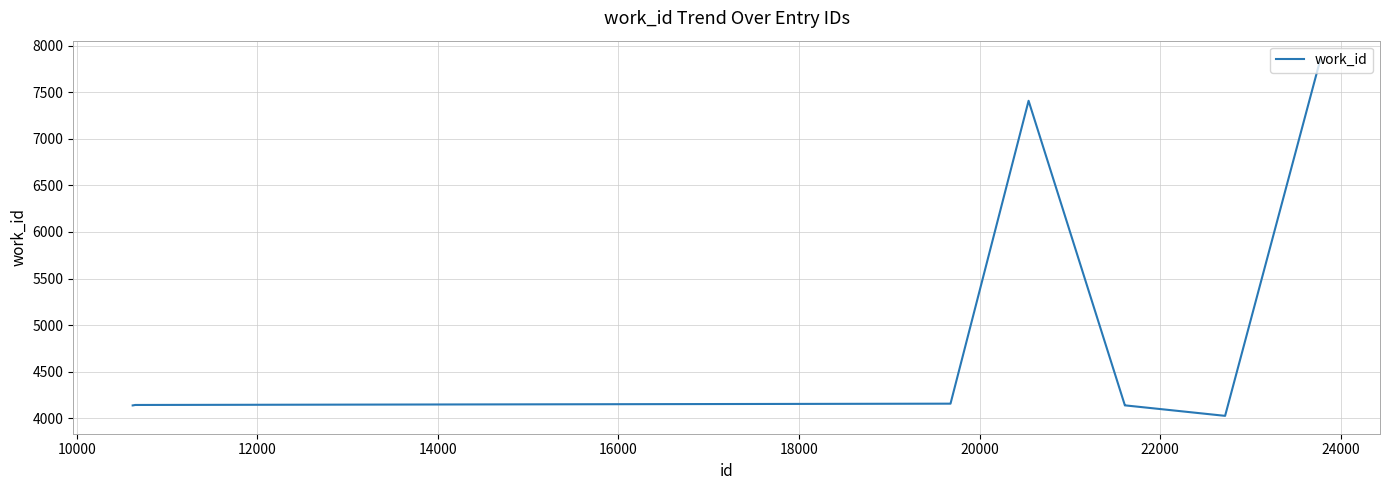

What is the difference between the maximum and minimum values?

3840